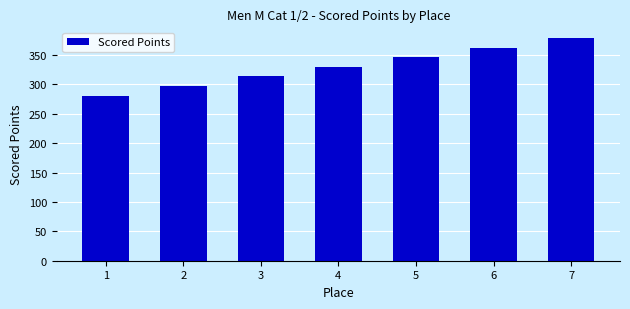

What is the greatest value displayed?

378.2